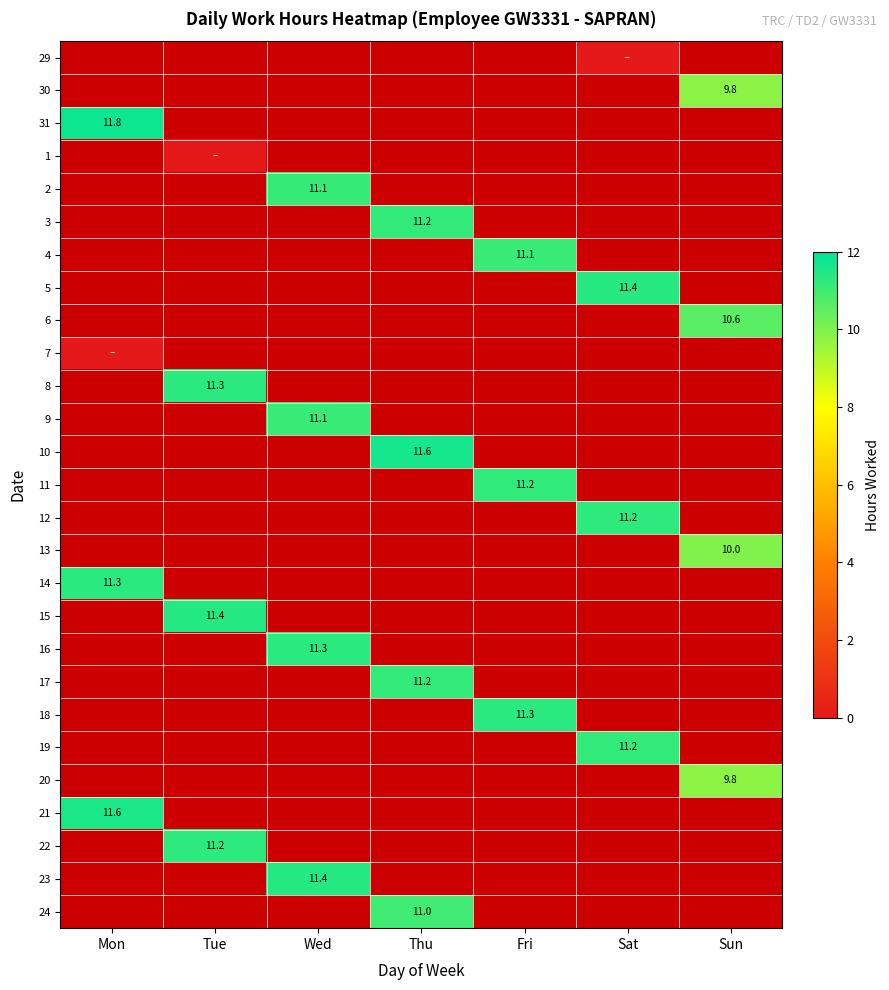

Count the number of categories in the chart.

7